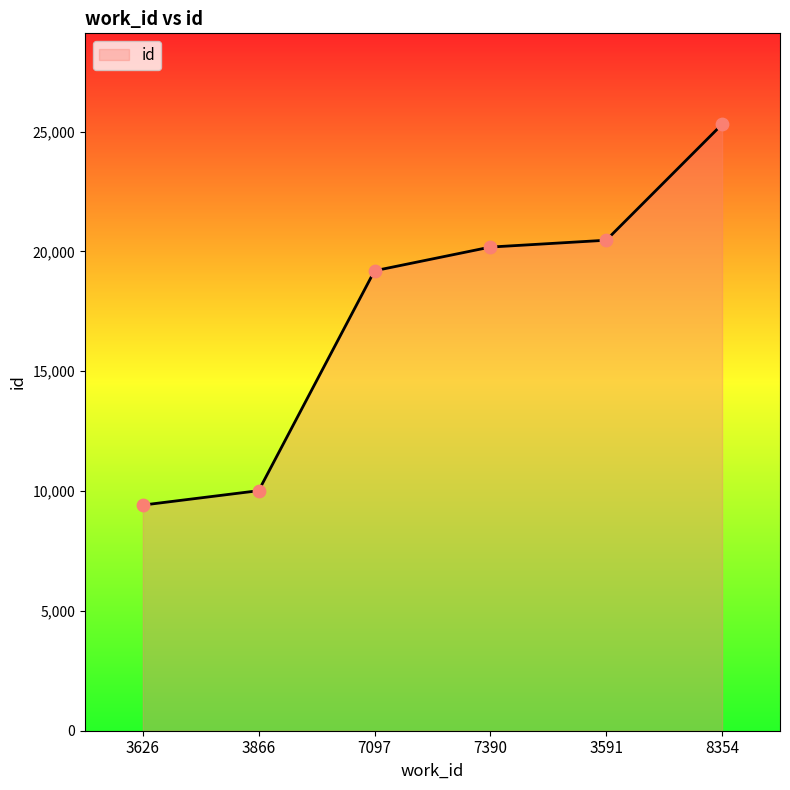

What is the change in value from 3866 to 7390?

+10165